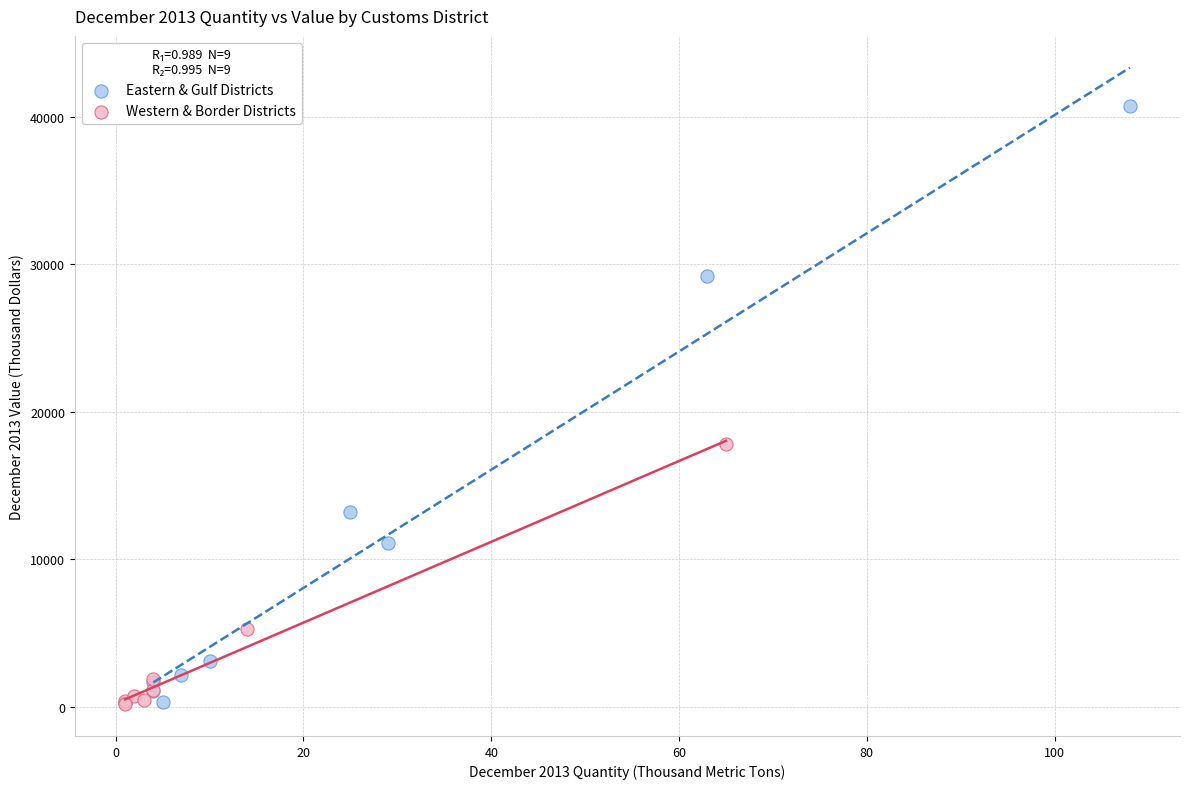

Which series contains the highest Y value?

Eastern & Gulf Districts